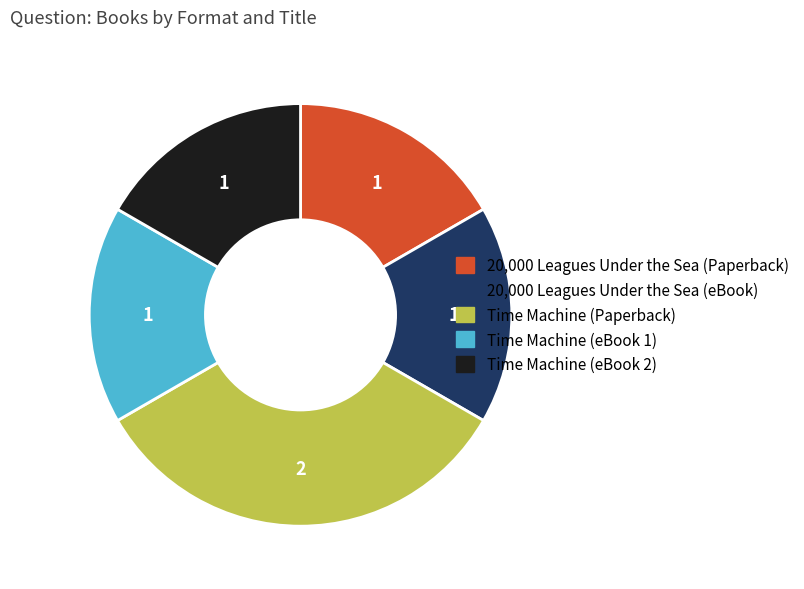

Between Time Machine (Paperback) and 20,000 Leagues Under the Sea (eBook), which is larger?

Time Machine (Paperback)